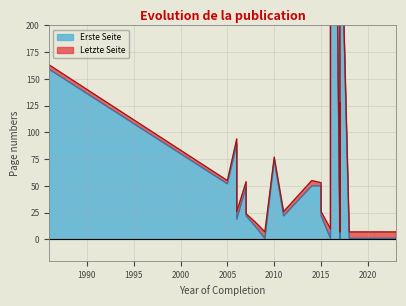

True or false: Erste Seite and Letzte Seite intersect in this chart.

False